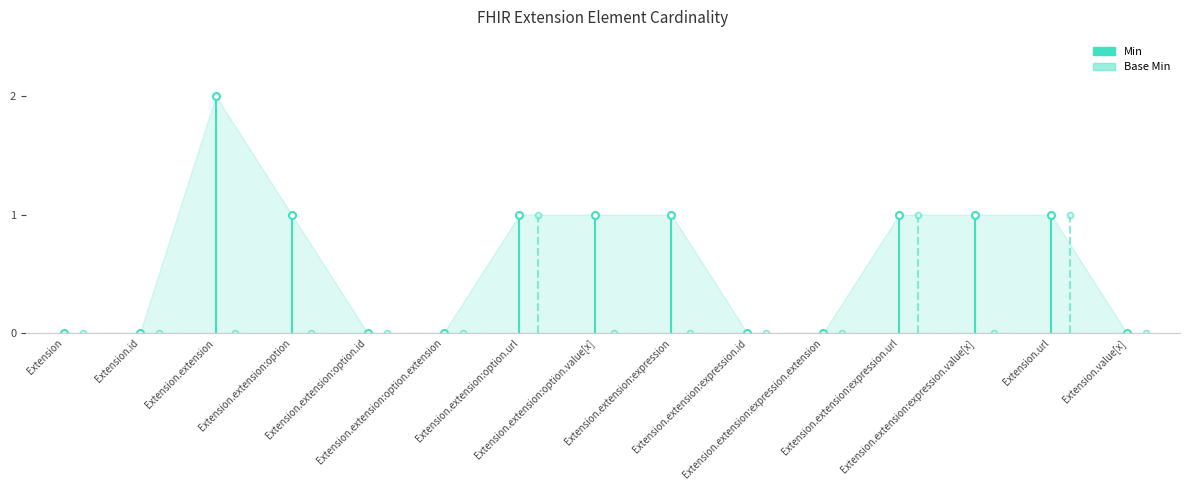

The value of Base Min at Extension.extension:expression is 1. True or false?

False